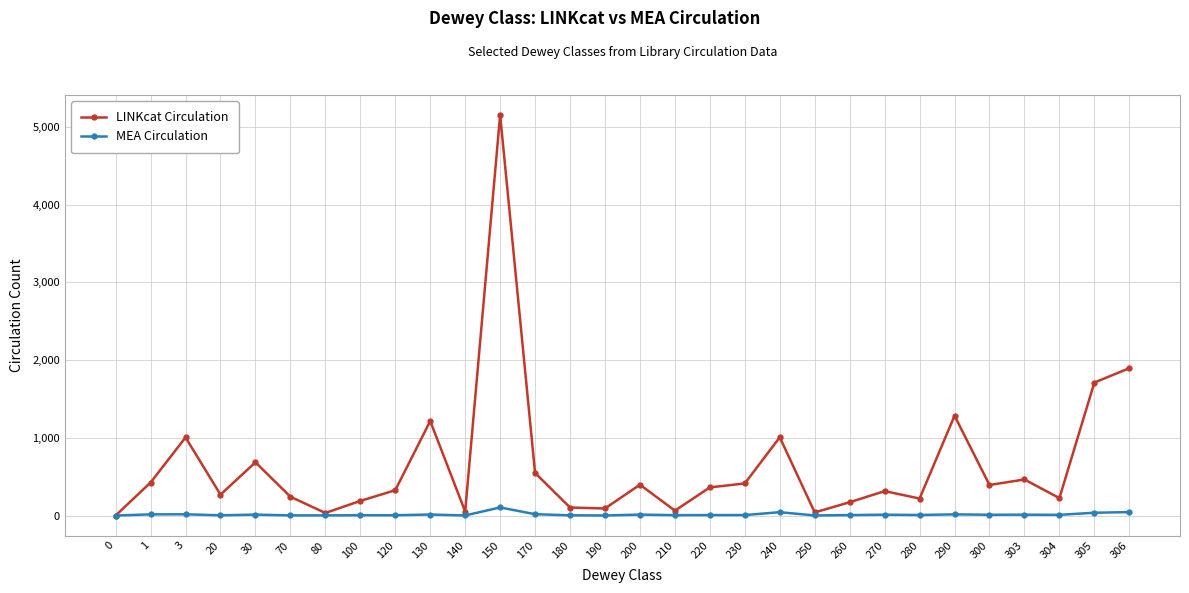

Which series changed the most between 0 and 305?

LINKcat Circulation